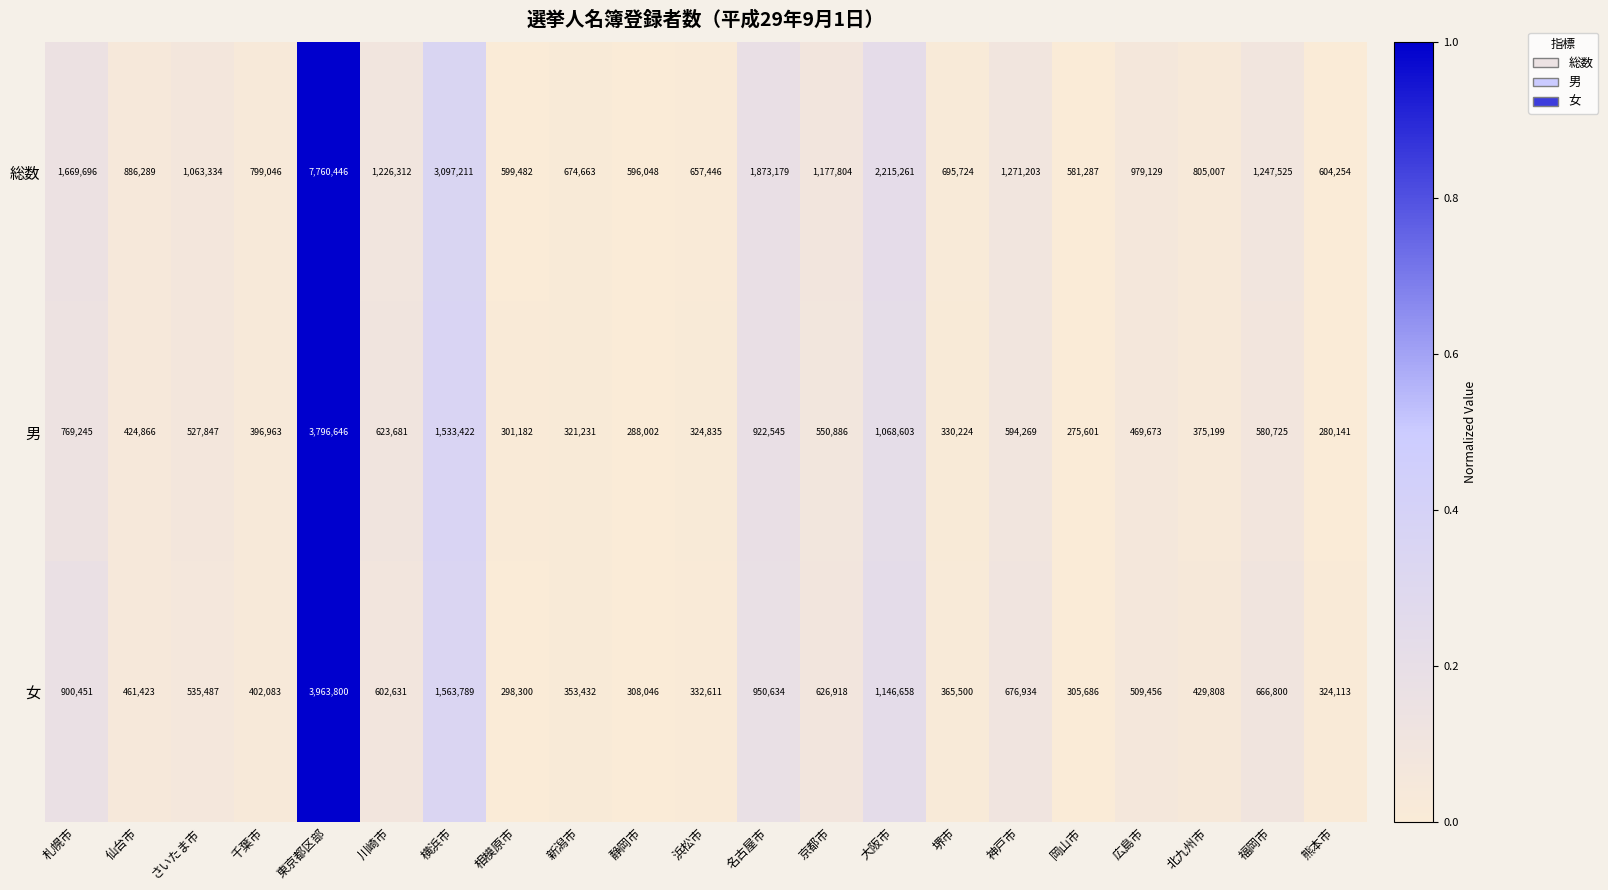

What is the sum of the 女 values at 大阪市 and 熊本市?

1470771